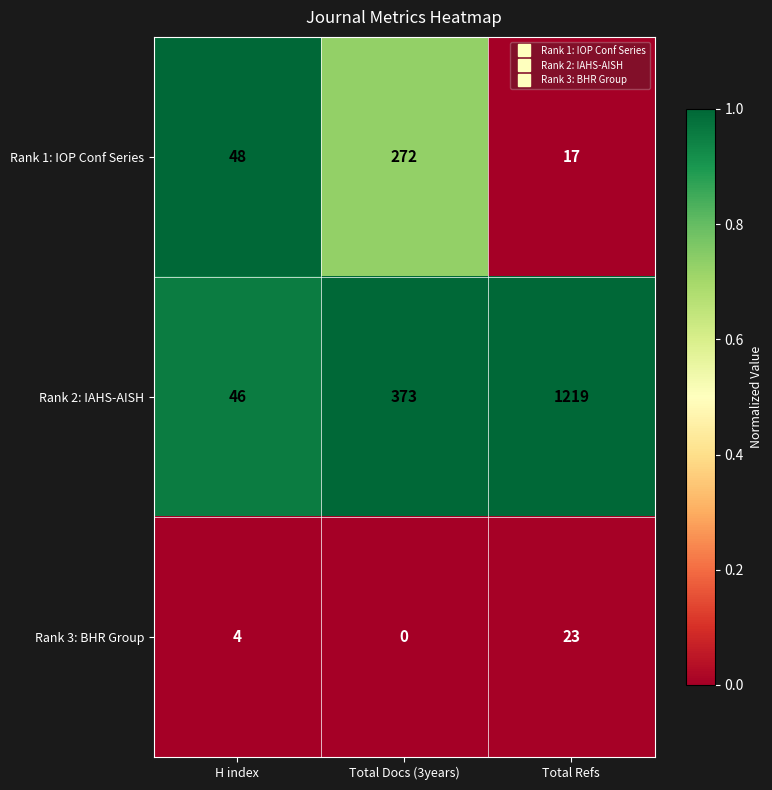

Read the Rank 2: IAHS-AISH value at Total Docs (3years), to the nearest 10.

370